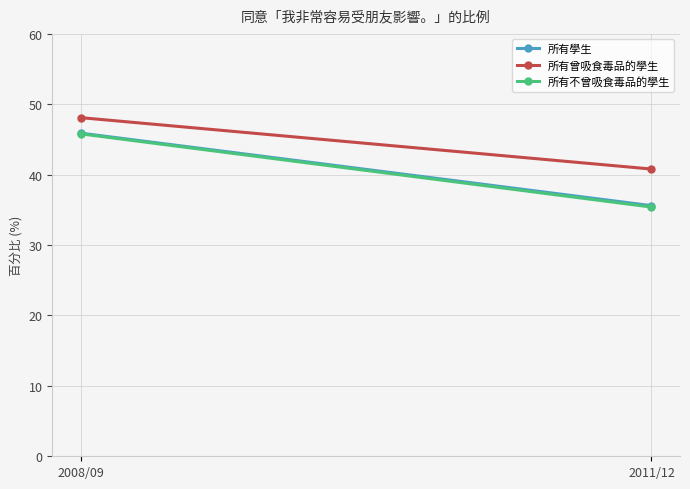

What are all the series names shown in the legend?

所有學生, 所有曾吸食毒品的學生, 所有不曾吸食毒品的學生